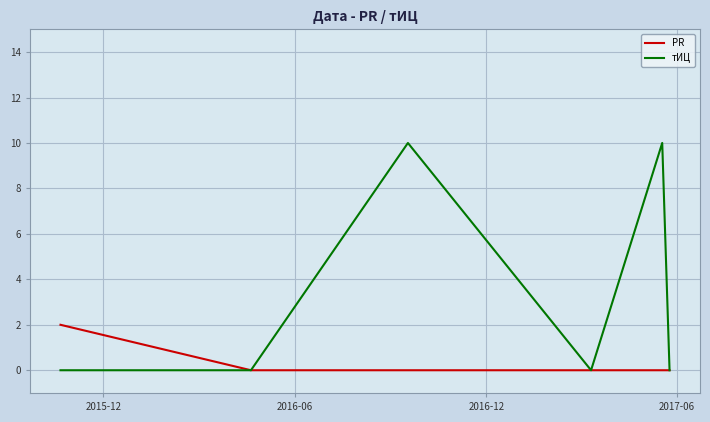

Which series has the largest total across all categories?

тИЦ